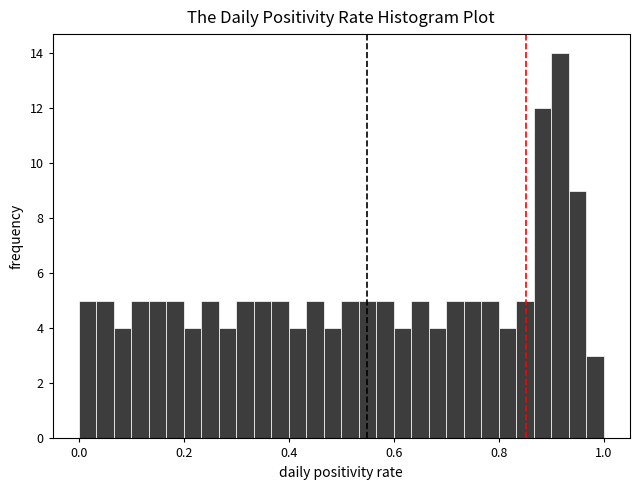

Read against the x-axis, roughly where is the centre of the tallest bar?

0.92